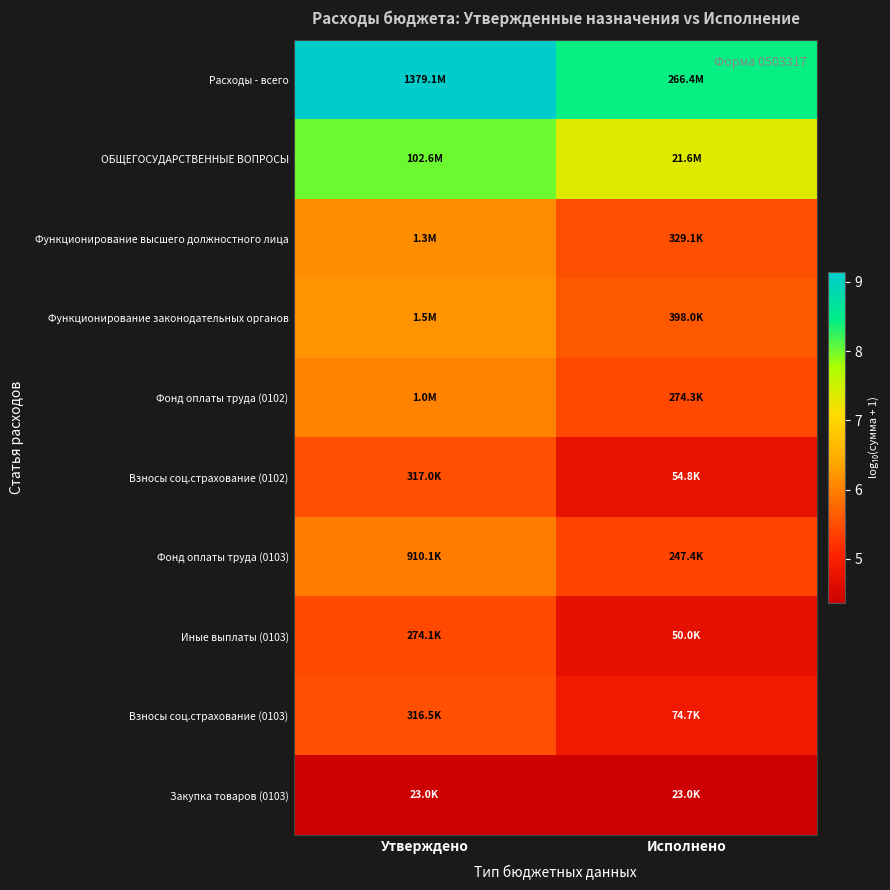

What is the total value across all series at Утверждено?

62.2